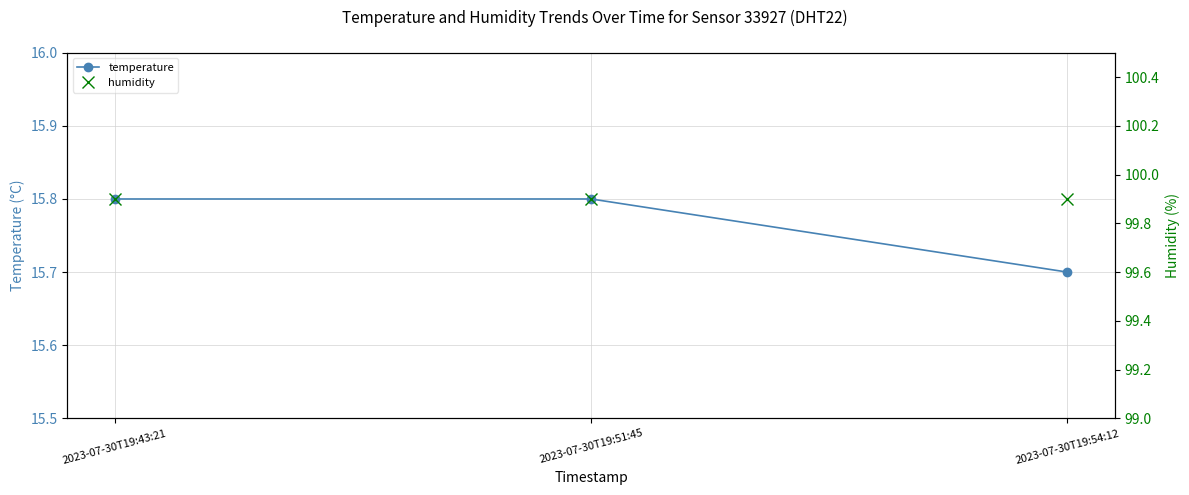

At which label is humidity closest to 99?

2023-07-30T19:43:21